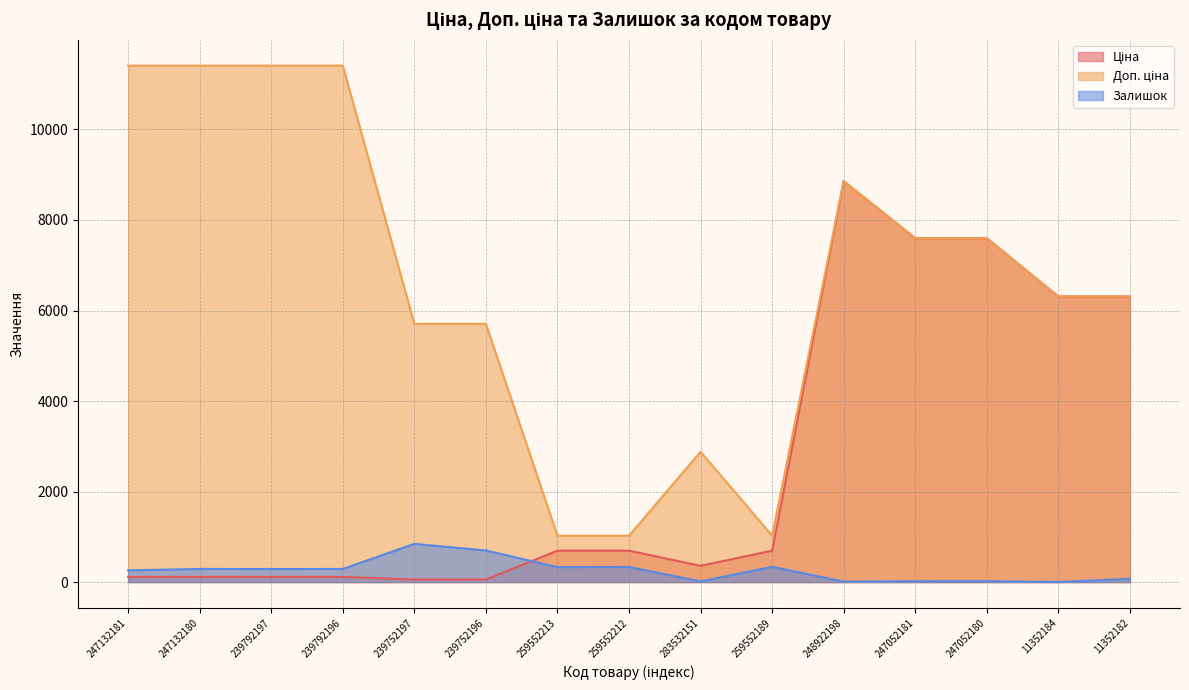

Rank the series by their average value, from lowest to highest.

Залишок, Ціна, Доп. ціна